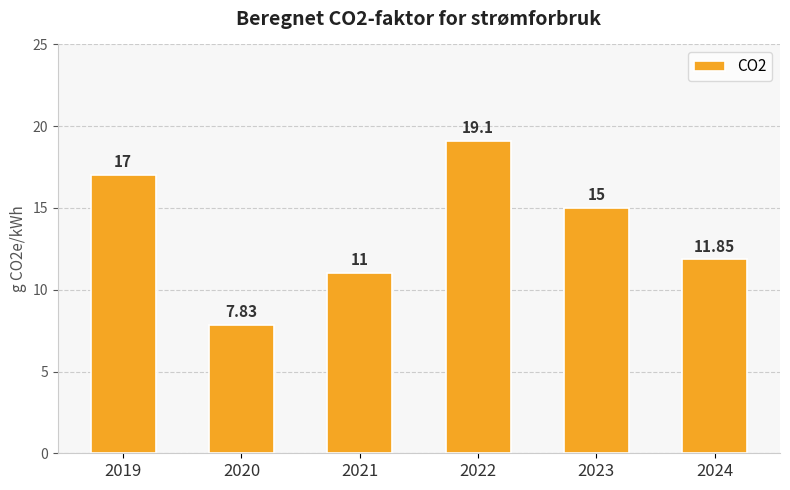

List the labels in order of value, largest first.

2022, 2019, 2023, 2024, 2021, 2020